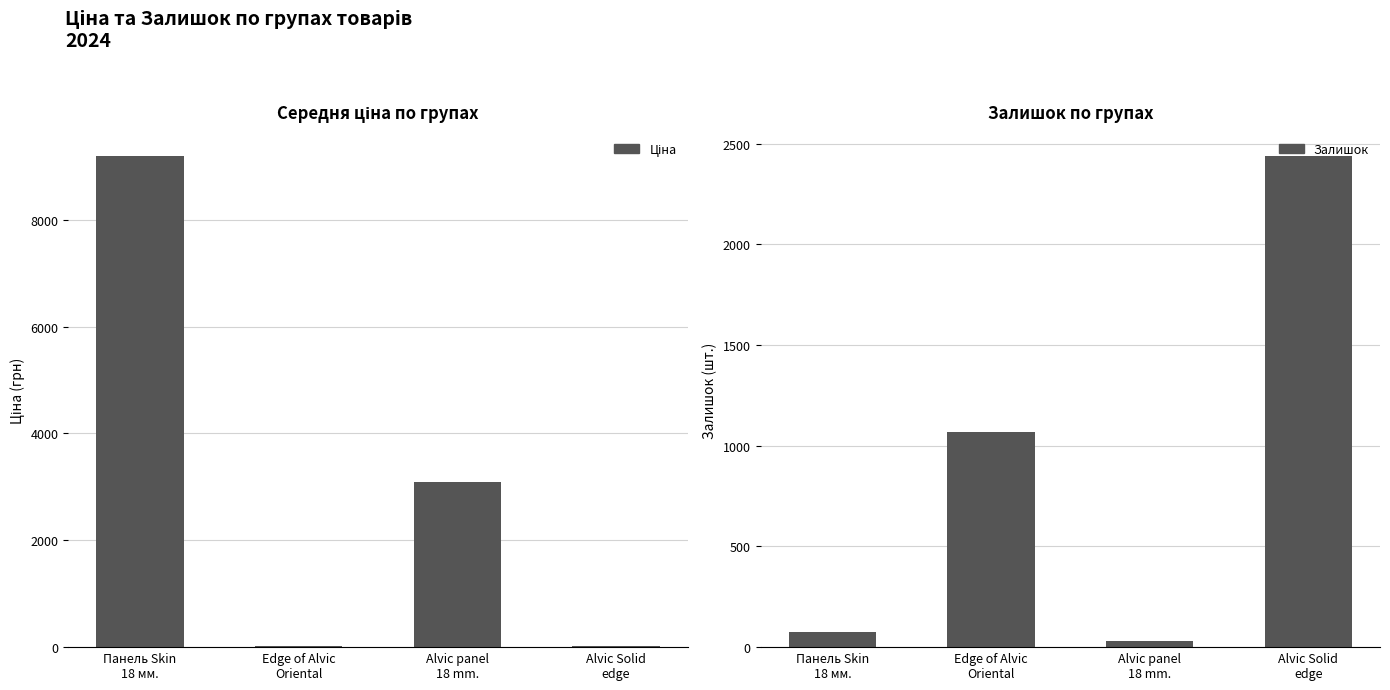

At which label is Ціна closest to 4604?

Alvic panel
18 mm.